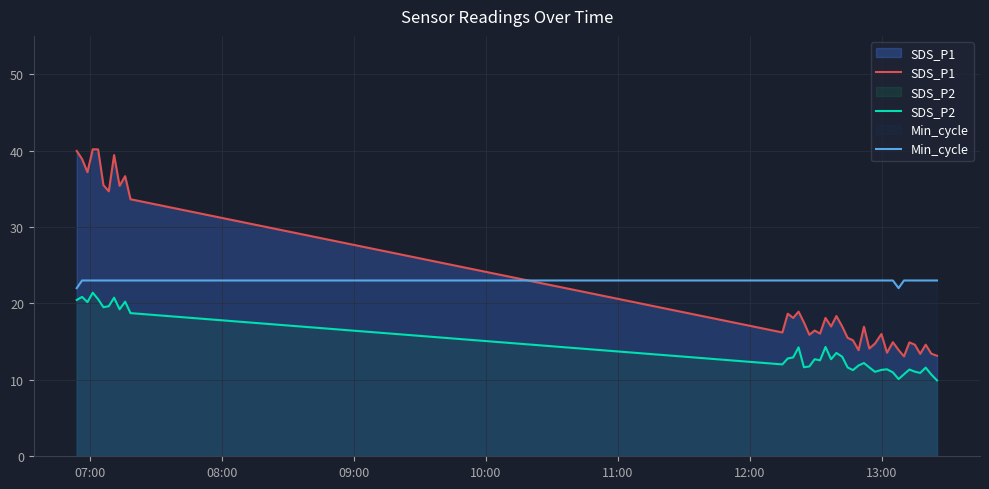

In Min_cycle, how many points are lower than both neighbors (excluding endpoints)?

1